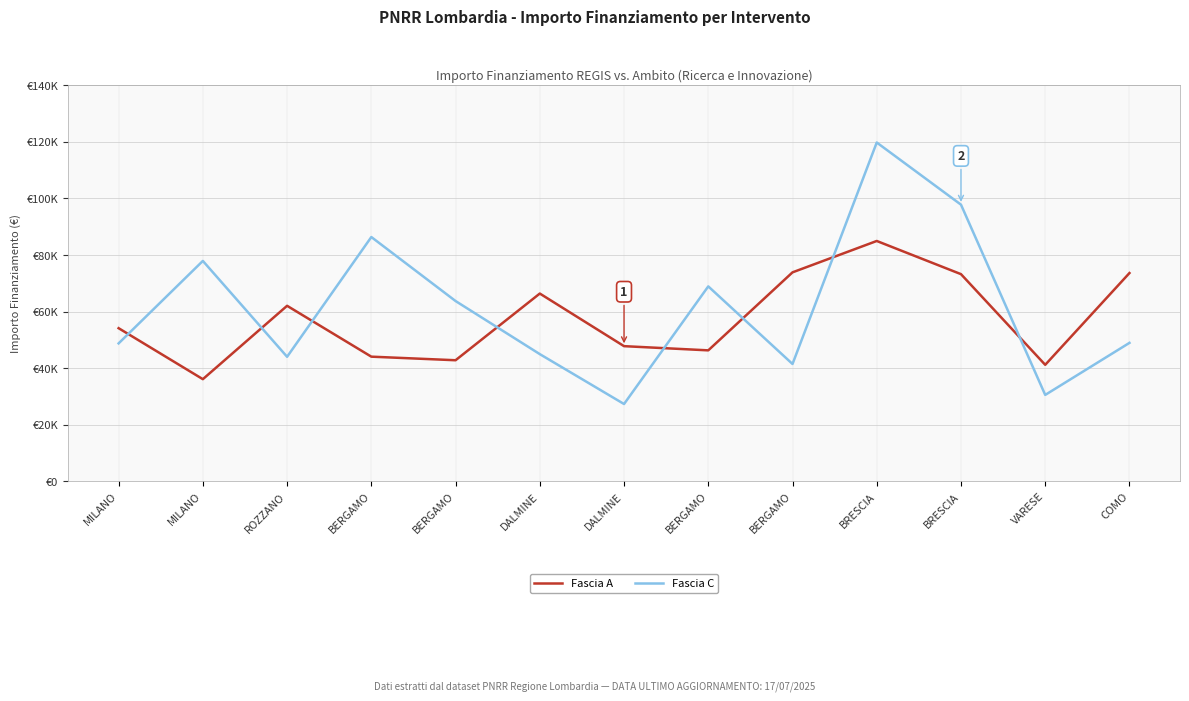

Which series has the largest range (max minus min)?

Fascia C